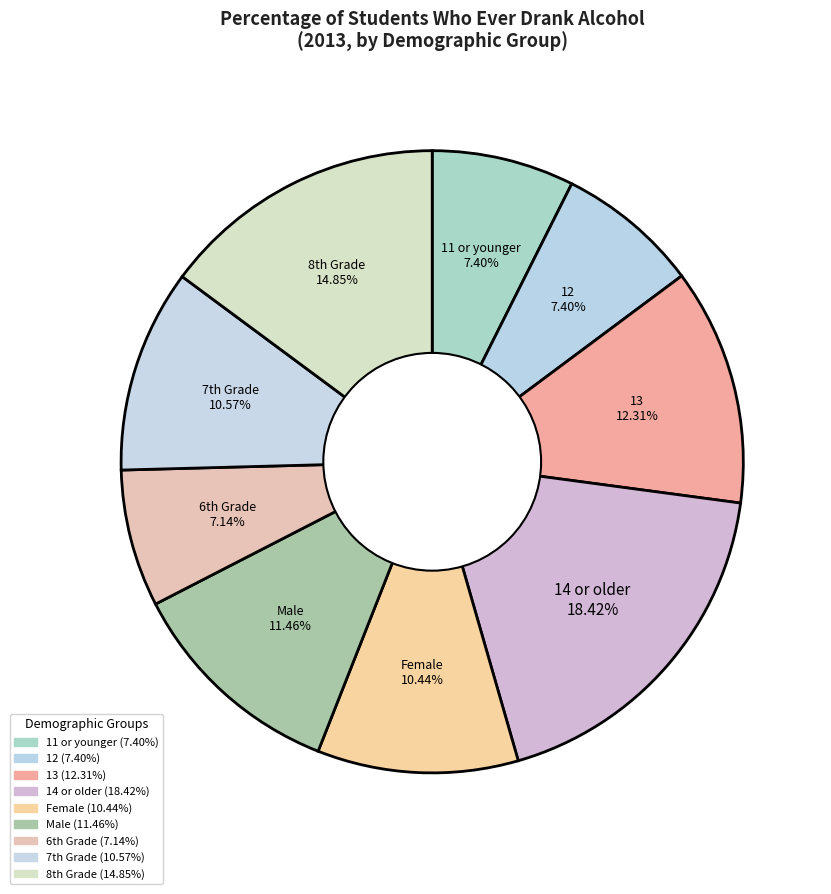

What percentage is the 13 slice, to the nearest percent?

12%